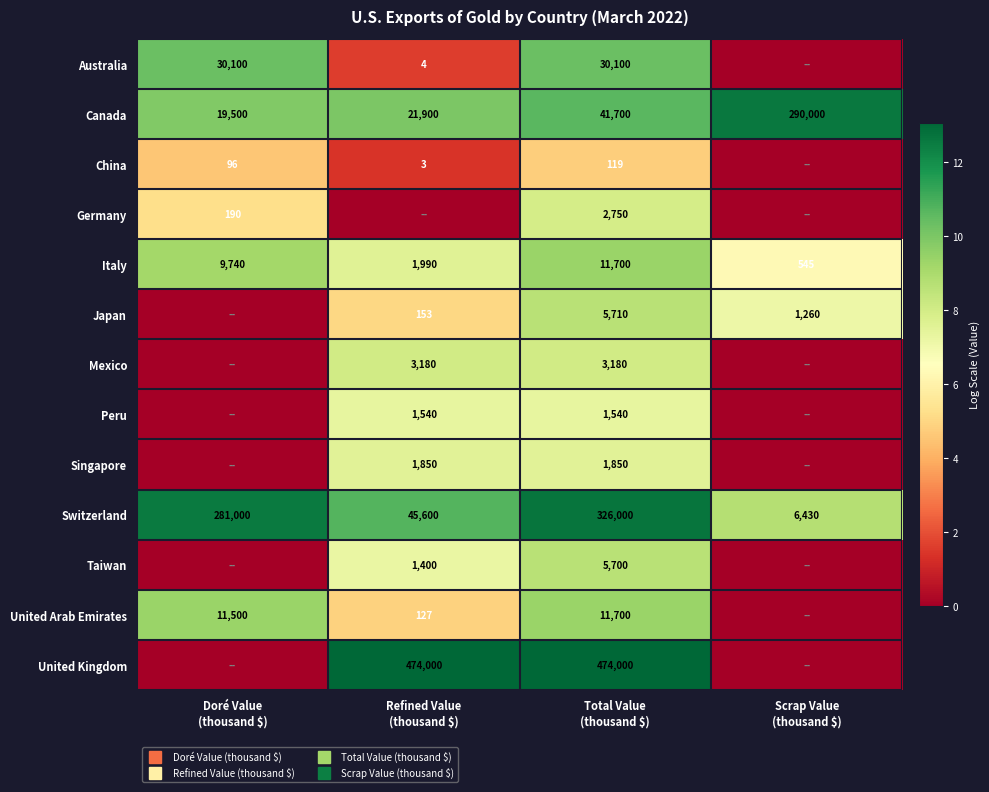

Which has a higher value, Refined Value
(thousand $) or Scrap Value
(thousand $)?

Refined Value
(thousand $)